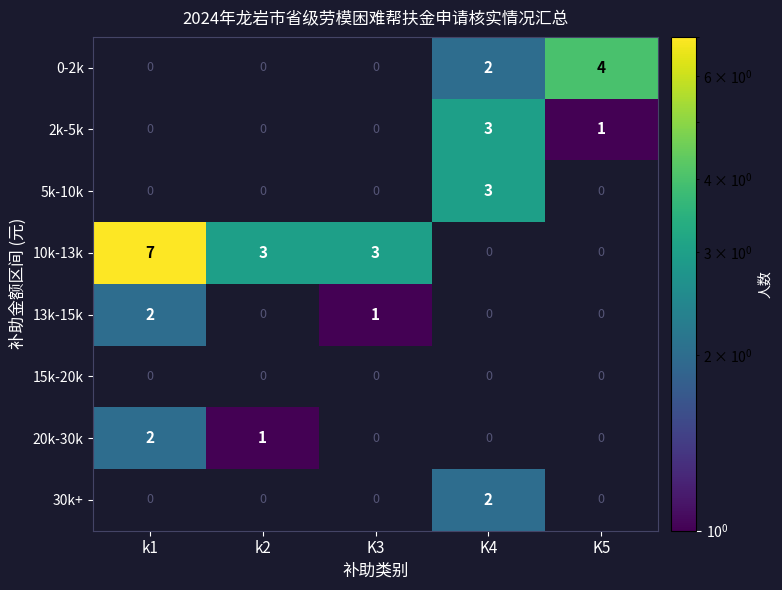

Is it true that 13k-15k equals 2 at k1?

True